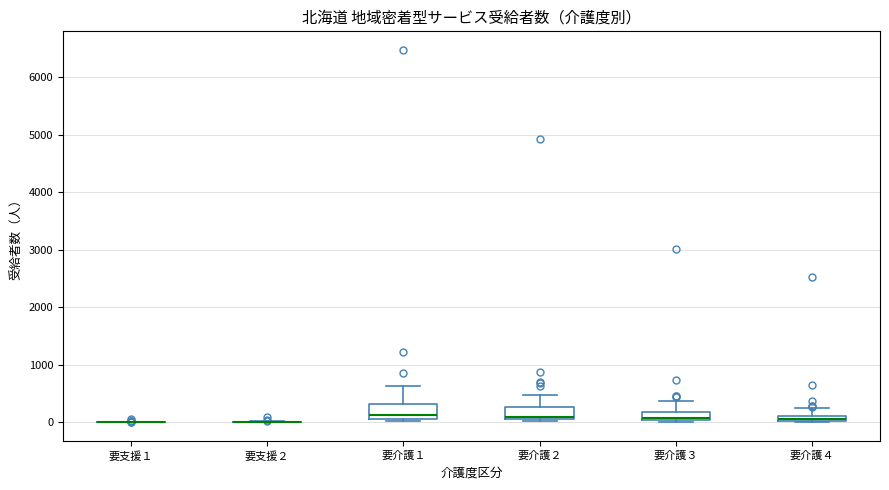

Where is the upper edge of the box for 要介護４ on the y-axis? The values are not printed on the chart, so give them approximately, as read against the axis.

100